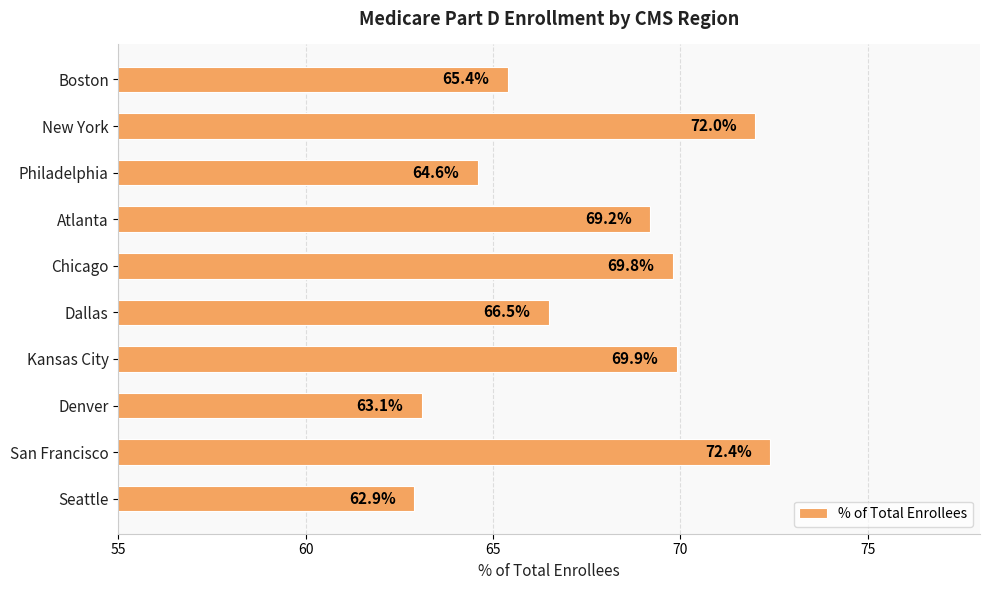

How many bars are there in total?

10